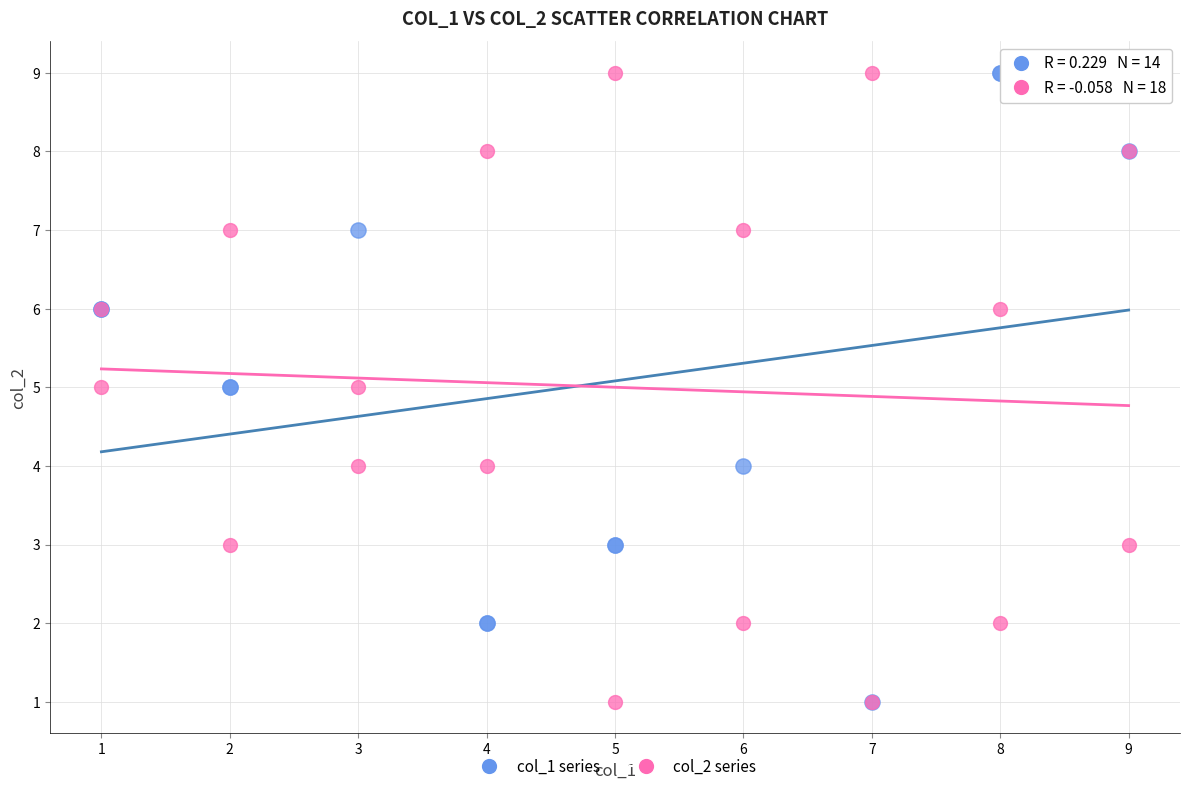

What are all the series names shown in the legend?

col_1 series, col_2 series